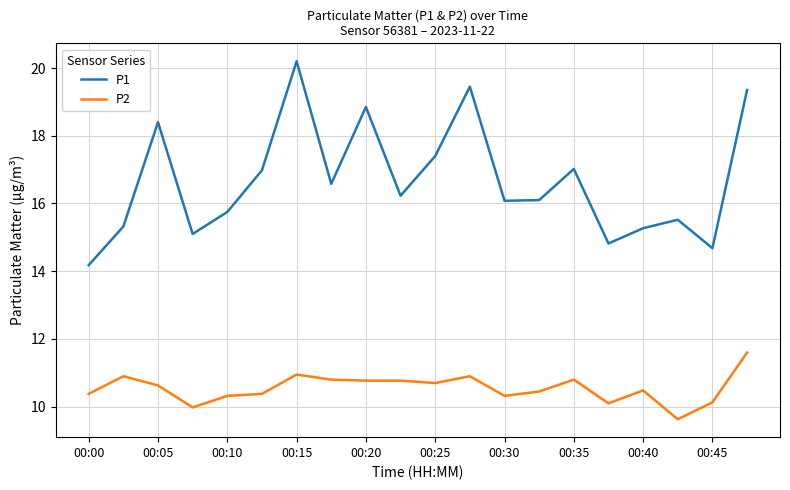

At how many categories does at least one series exceed 13?

20